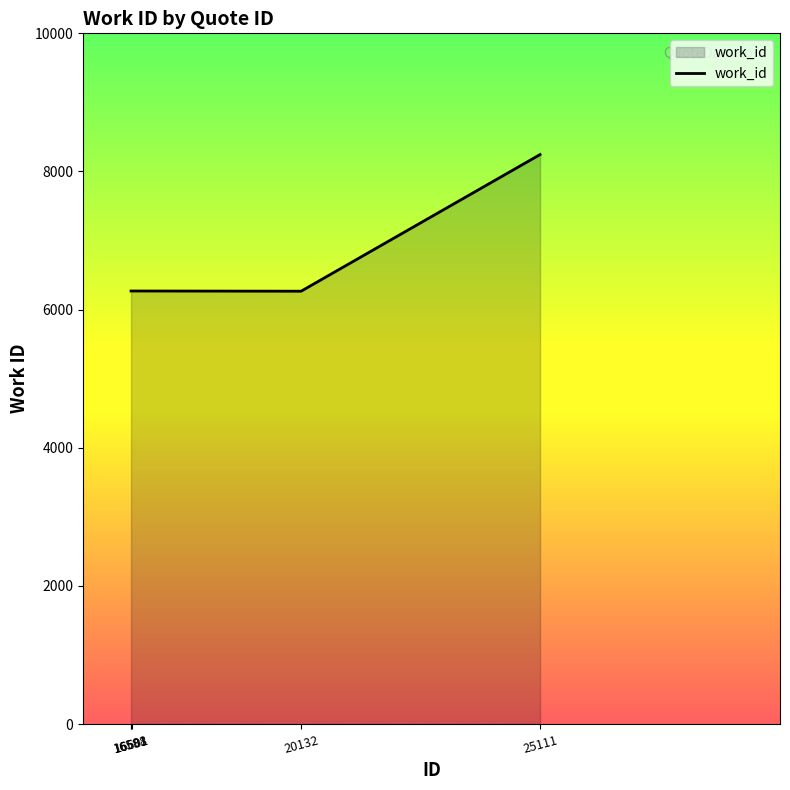

What is the maximum value shown in the chart?

8245